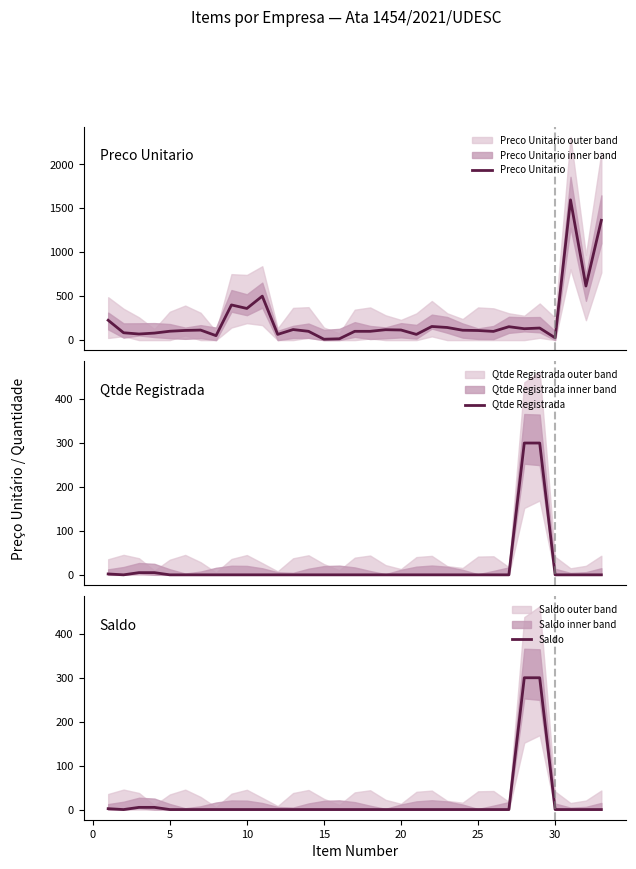

The Saldo series shows 151 at 20. True or false?

False